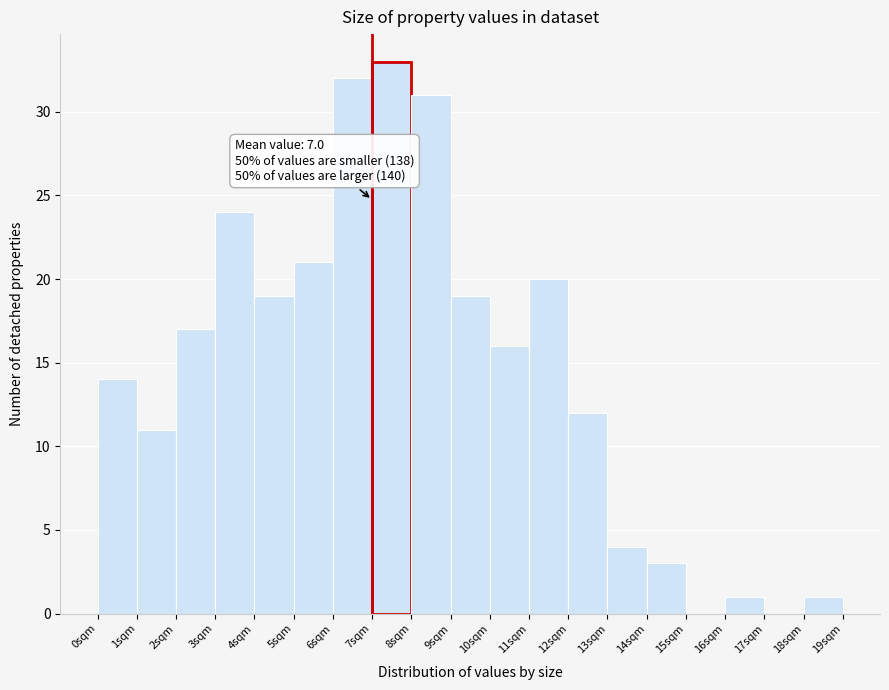

Over which range of the x-axis is the bar tallest?

7 to 8